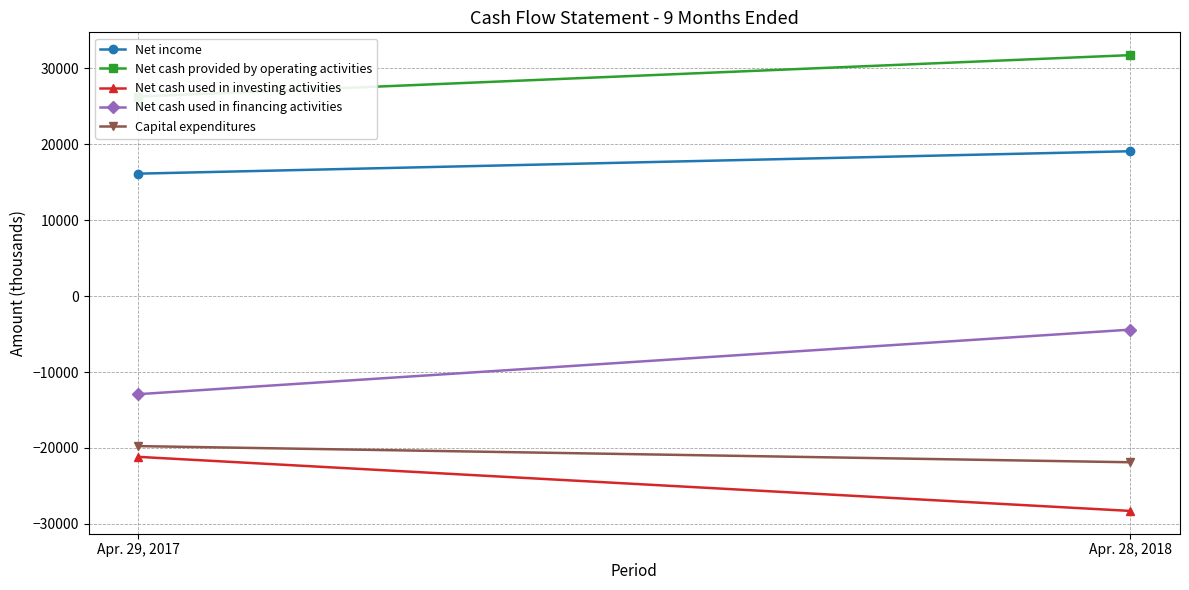

What is the maximum value shown in the chart?

31723